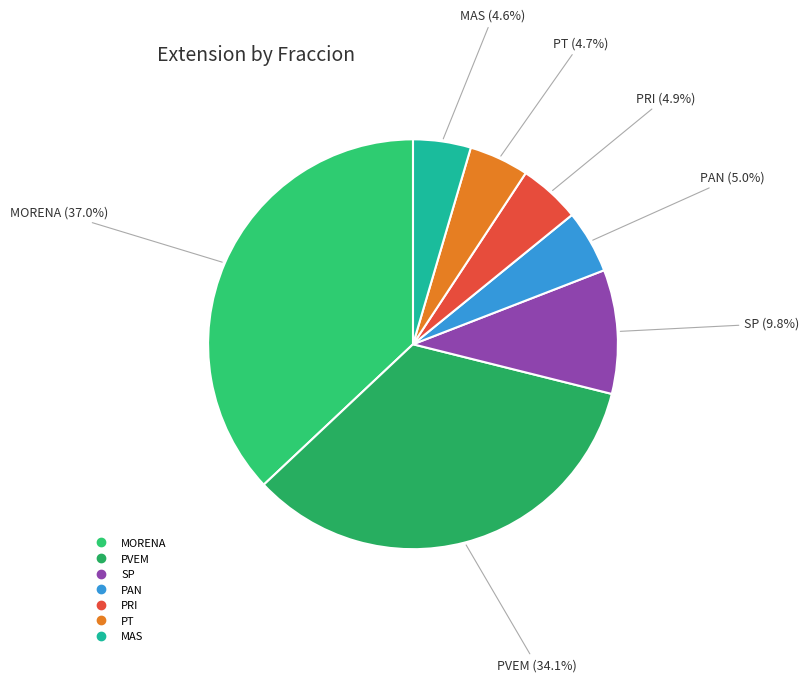

Approximately how many times larger is the value at MAS compared to PT?

1.0